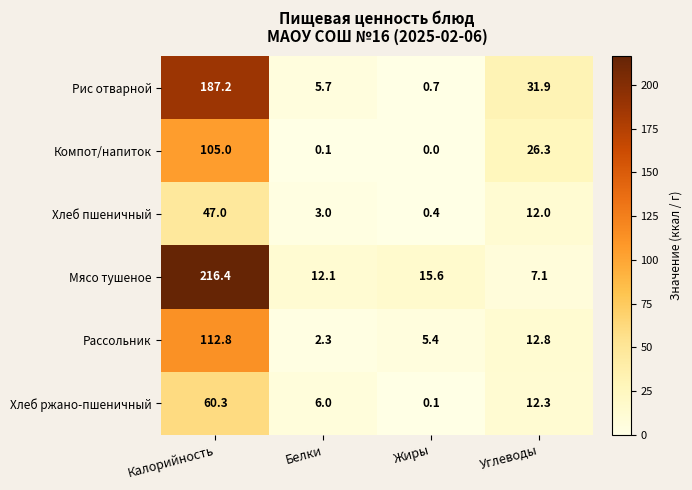

Reading left to right, transcribe all the data shown in this chart.

Рис отварной: 187.2	5.7	0.7	31.9
Компот/напиток: 105.0	0.1	0.0	26.3
Хлеб пшеничный: 47.0	3.0	0.4	12.0
Мясо тушеное: 216.4	12.1	15.6	7.1
Рассольник: 112.8	2.3	5.4	12.8
Хлеб ржано-пшеничный: 60.3	6.0	0.1	12.3